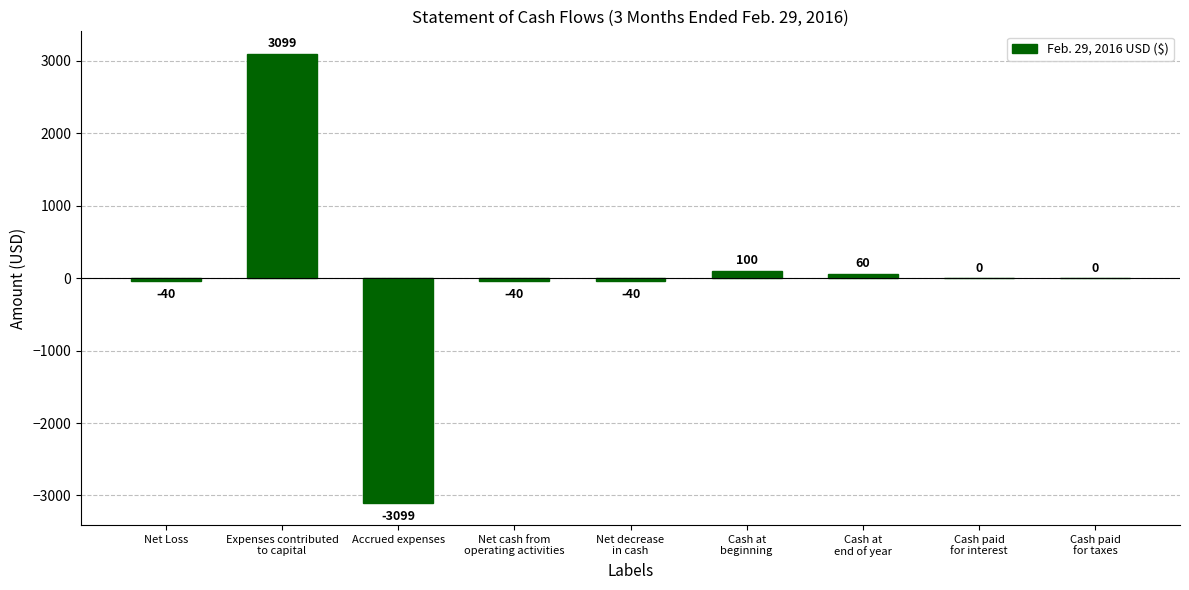

What is the greatest value displayed?

3099